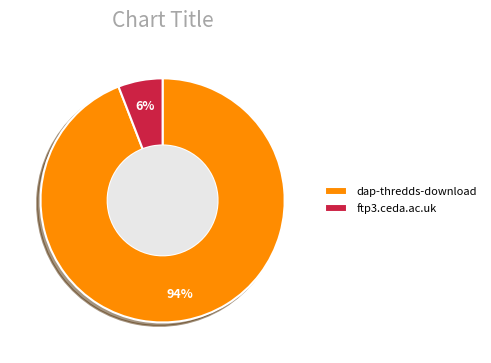

Approximately how many times larger is the value at ftp3.ceda.ac.uk compared to dap-thredds-download?

0.1